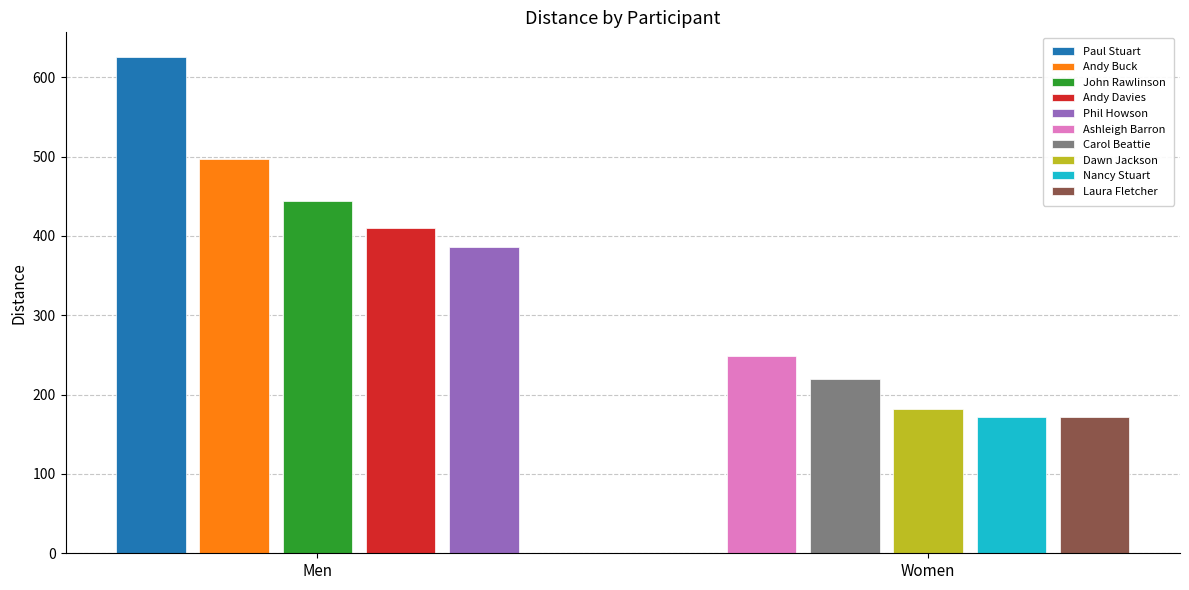

What is the value of the Women bar at the 1st from the left?

248.4